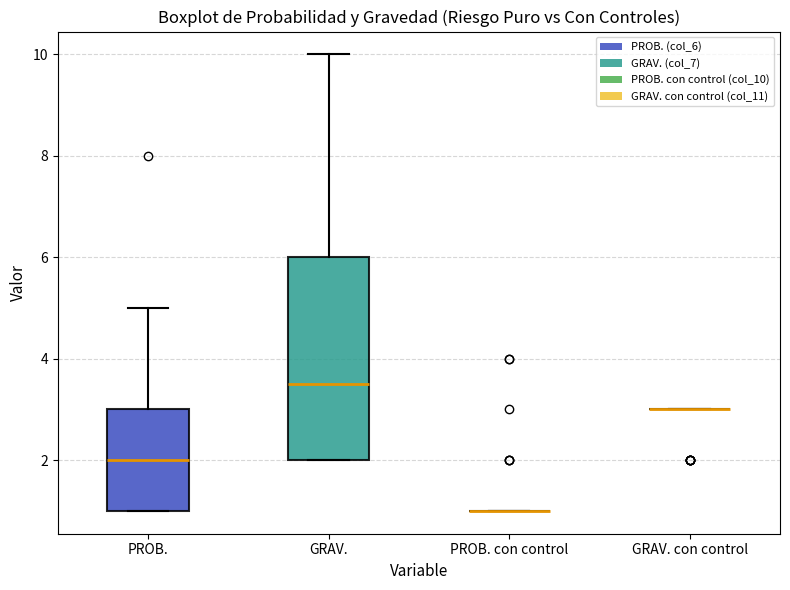

Which box is the tallest, from its lower edge to its upper edge?

GRAV.